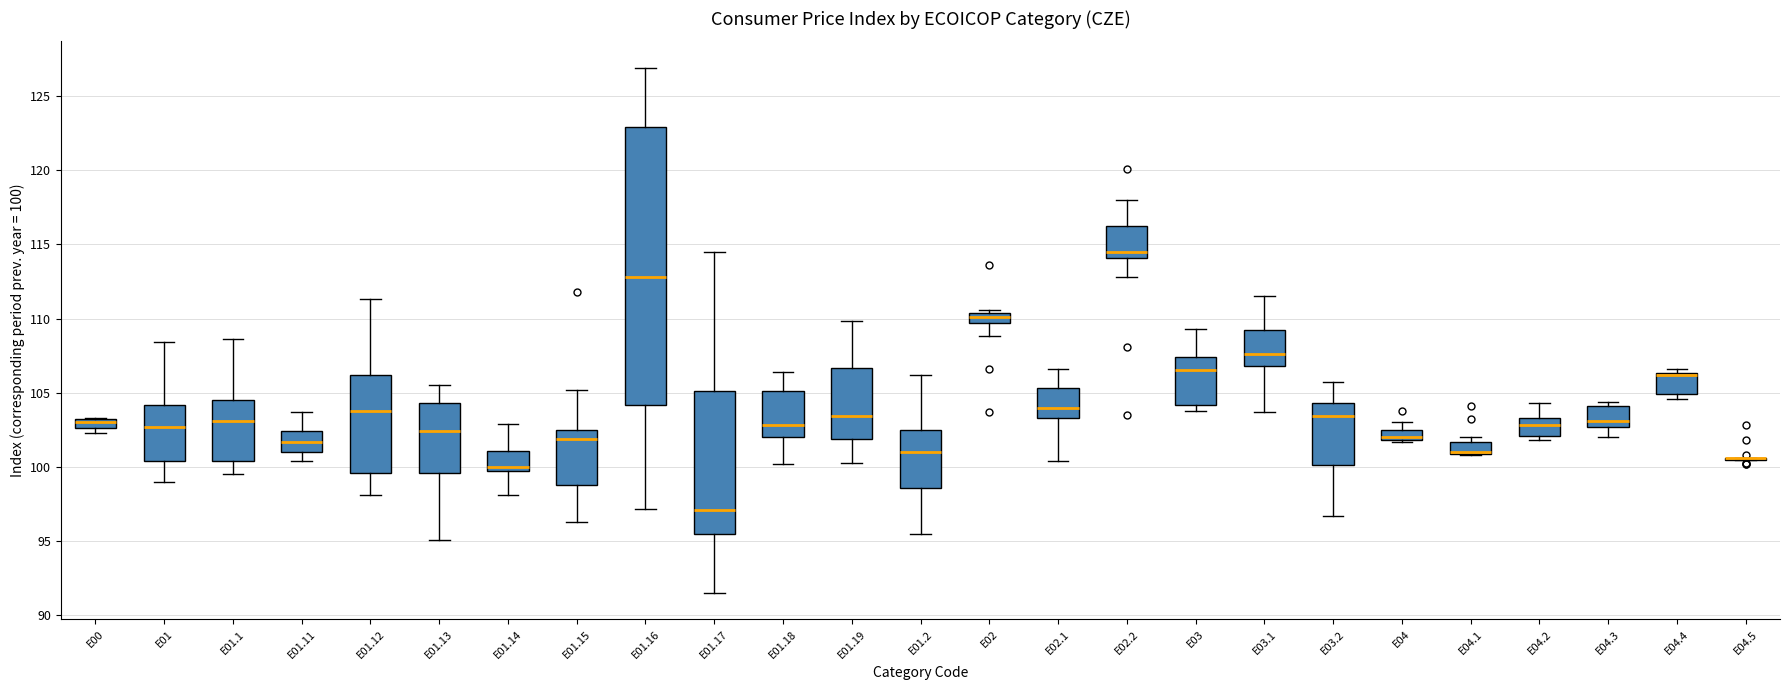

Comparing the boxes themselves (not the whiskers), which one is the tallest?

E01.16